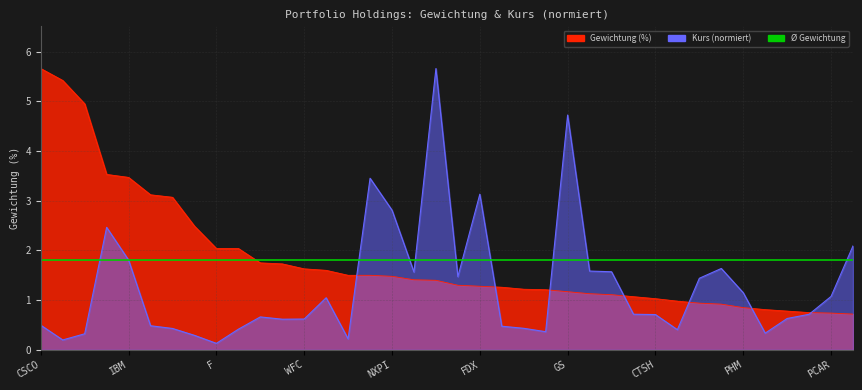

What is the difference between the Kurs values at HPE and GILD?

0.5